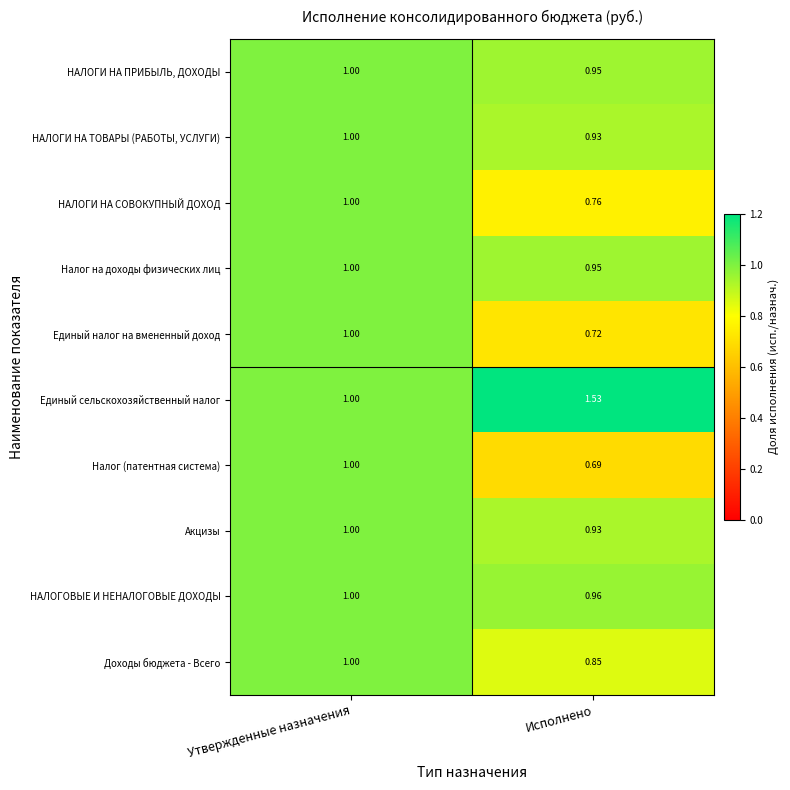

List the labels in order of Единый налог на вмененный доход value, smallest first.

Исполнено, Утвержденные назначения